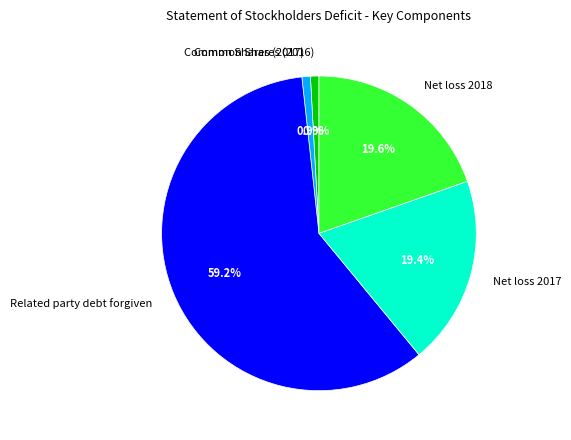

To the nearest percent, what is the average slice percentage?

20%